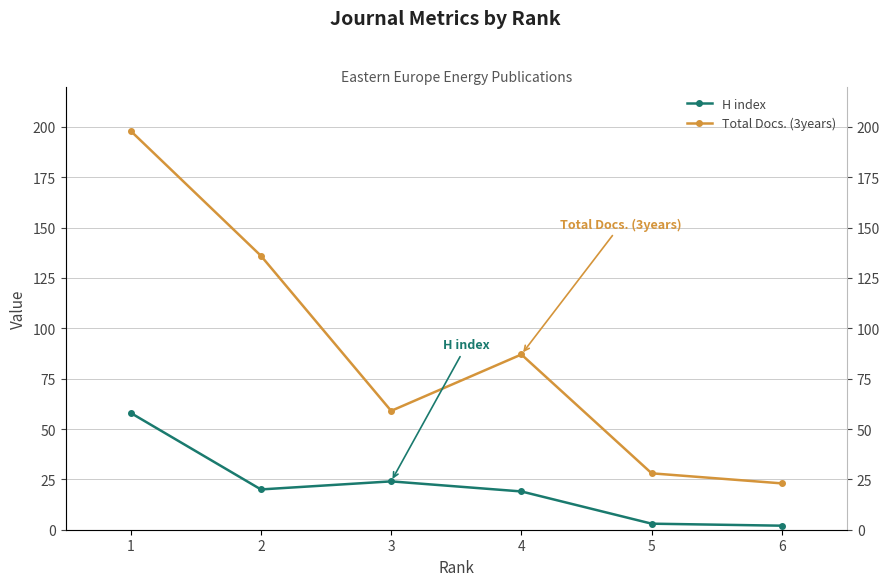

What is the value of the H index point at the 2nd from the left?

20